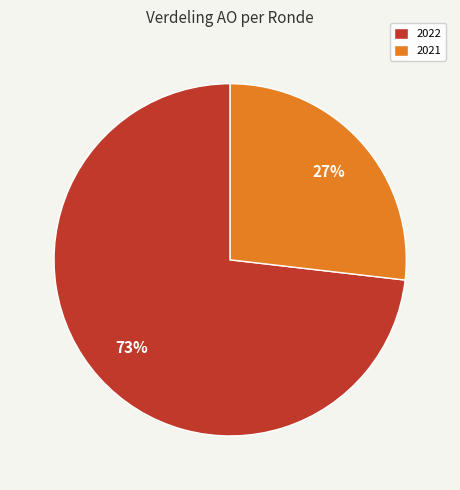

Is there a majority slice in this chart?

Yes